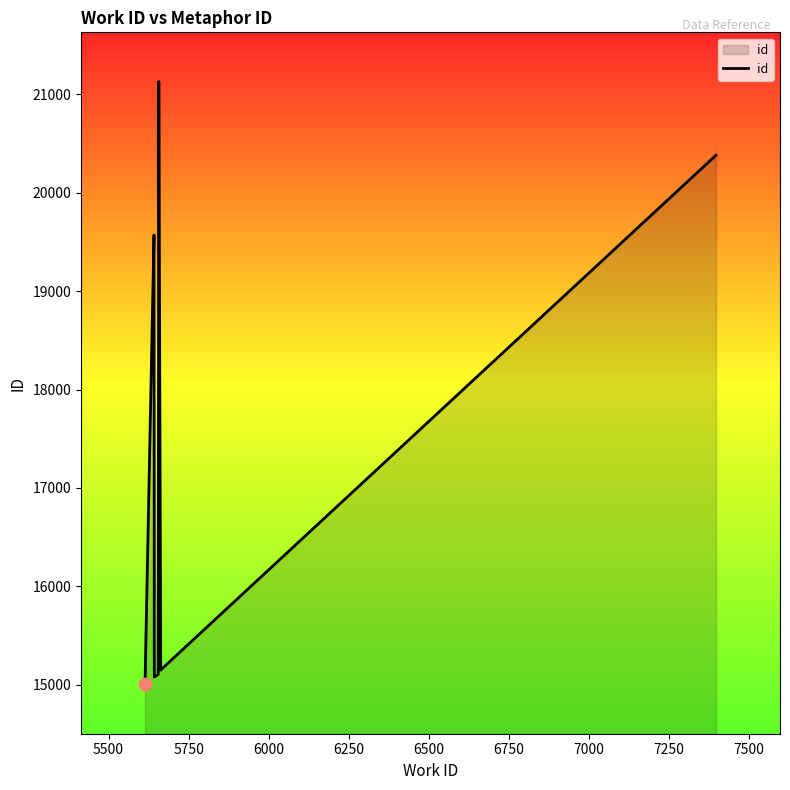

Approximately how many times larger is the value at 7500 compared to 5500?

1.4